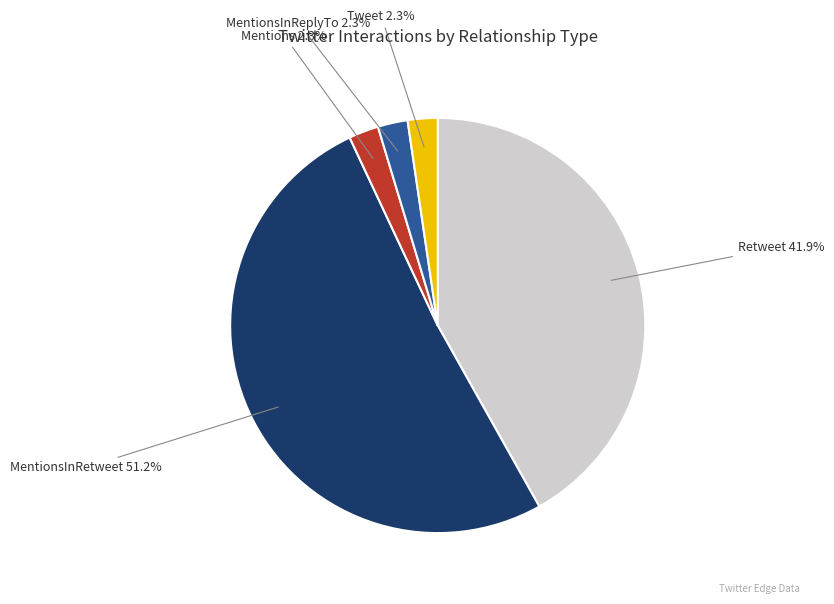

To the nearest percent, what is the difference between the largest and smallest slice percentages?

49%